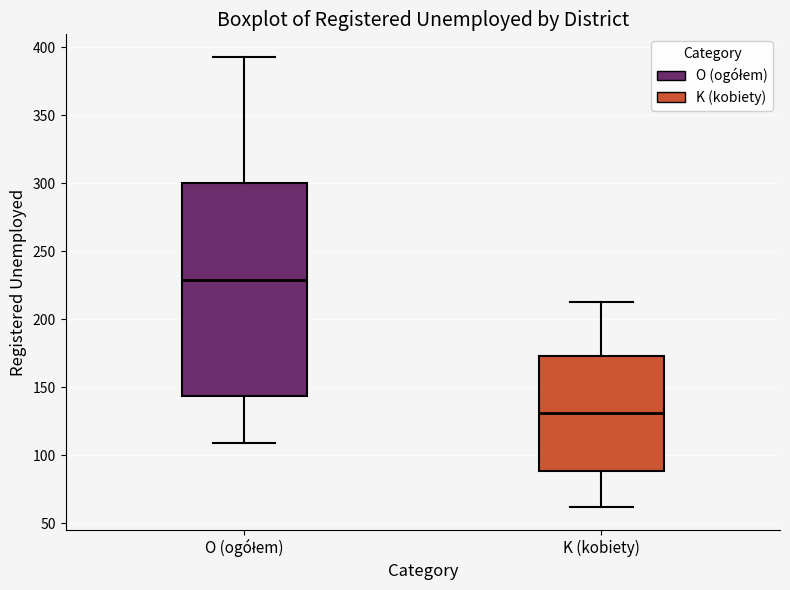

Reading left to right, transcribe this box plot: for each box, give where its median line is, the range the box spans, and where its two whiskers end, as read against the y-axis. The values are not printed on the chart, so give them approximately, as read against the axis.

O (ogółem): median 230, box 145 to 300, whiskers 110 to 395
K (kobiety): median 130, box 90 to 175, whiskers 60 to 215